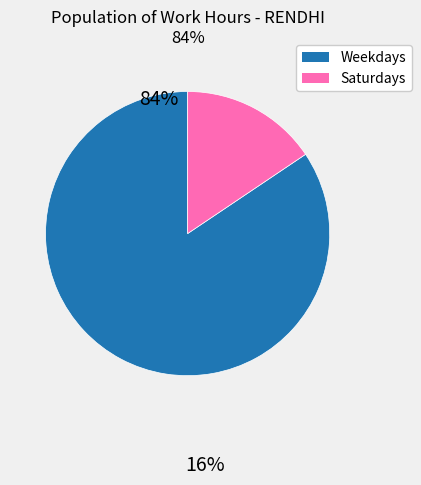

Is there any slice that represents more than half of the pie?

Yes